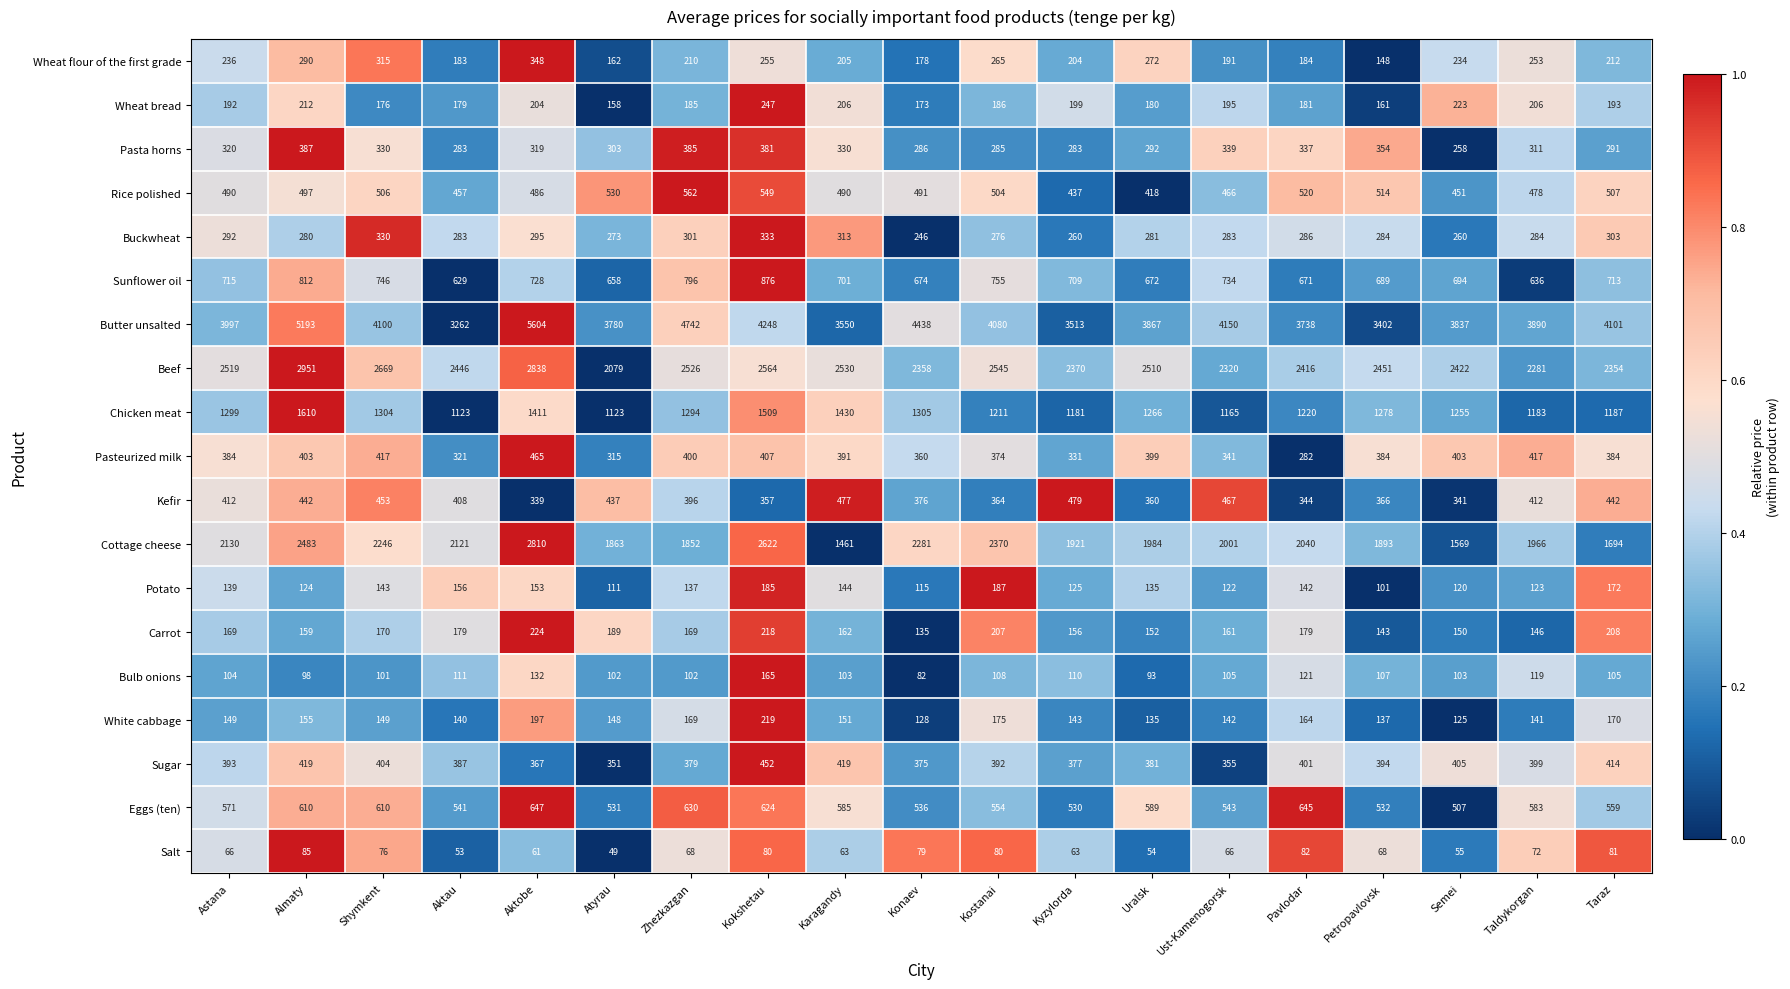

Read the Wheat flour of the first grade value at Kostanai.

265